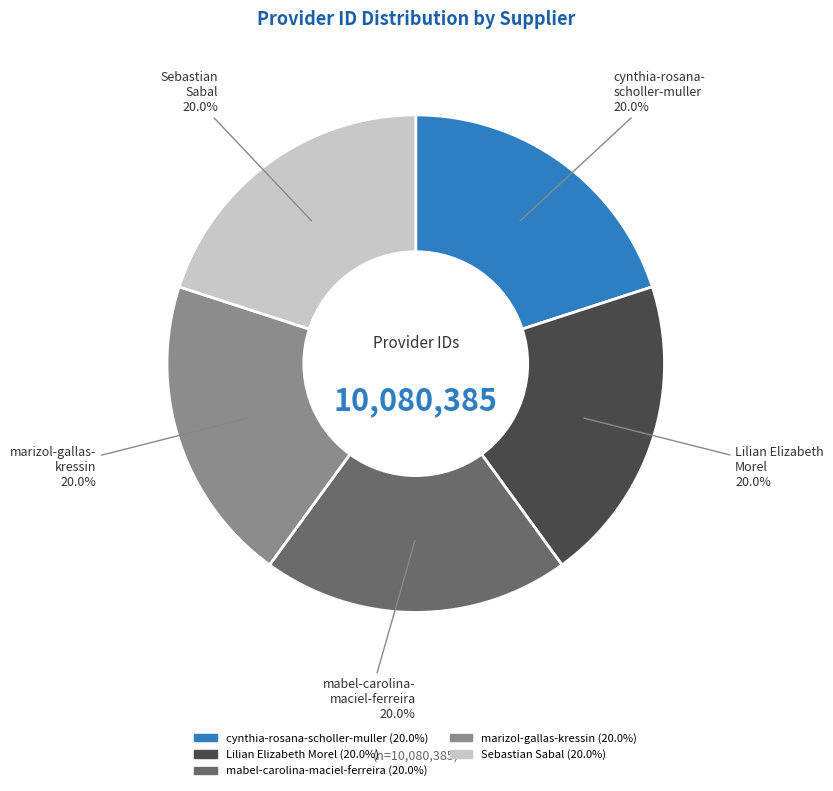

What is the ratio of the value at mabel-carolina-maciel-ferreira to the value at cynthia-rosana-scholler-muller?

1.0